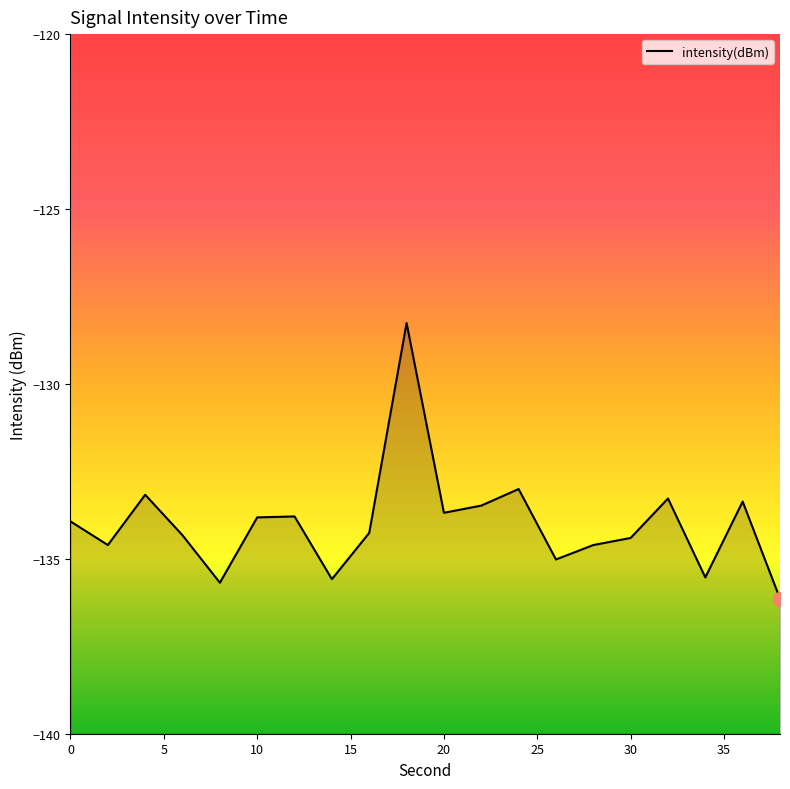

The value at 12 is -217.3. True or false?

False